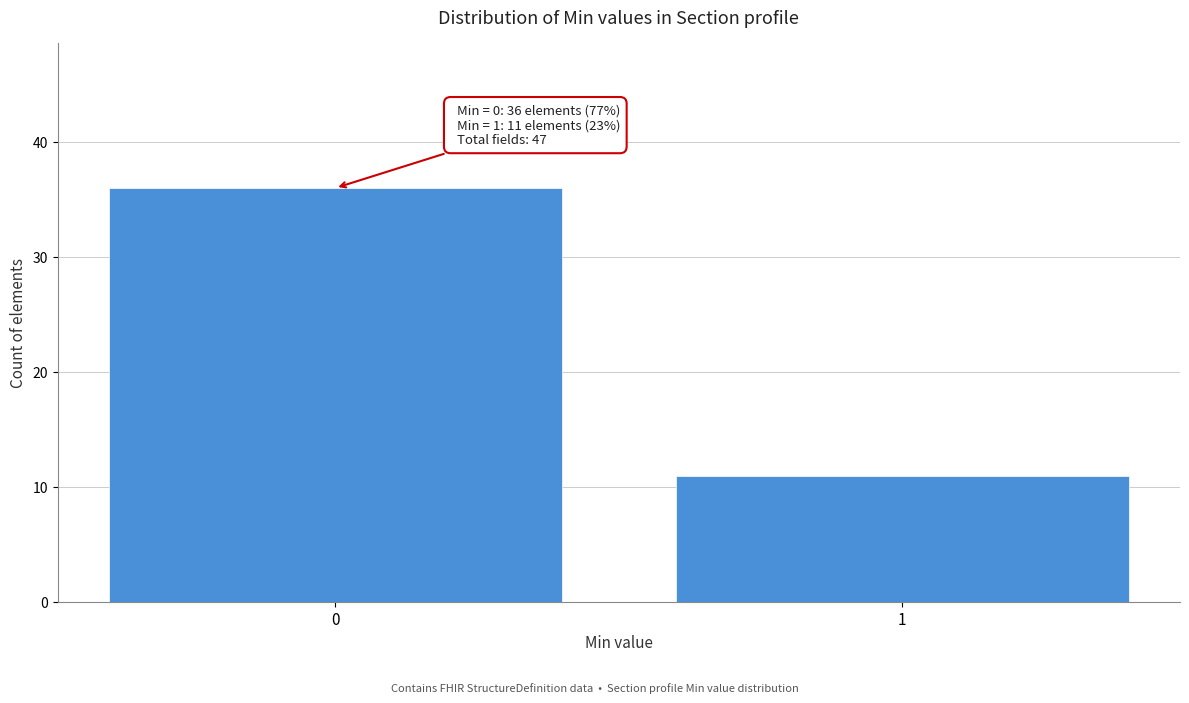

Reading left to right, extract all data points from this chart.

0=36	1=11